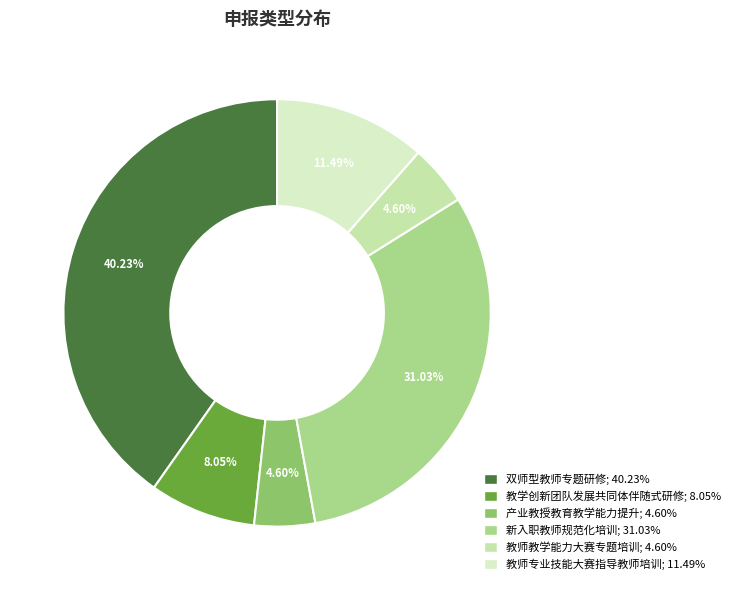

Is 双师型教师专题研修 the majority of the pie?

No